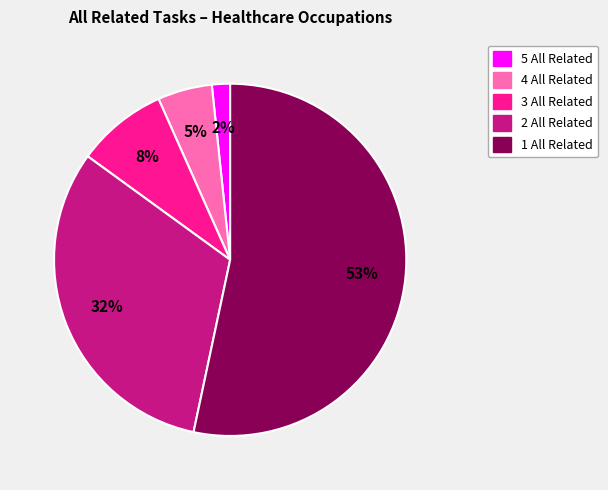

Does any single category account for the majority?

Yes